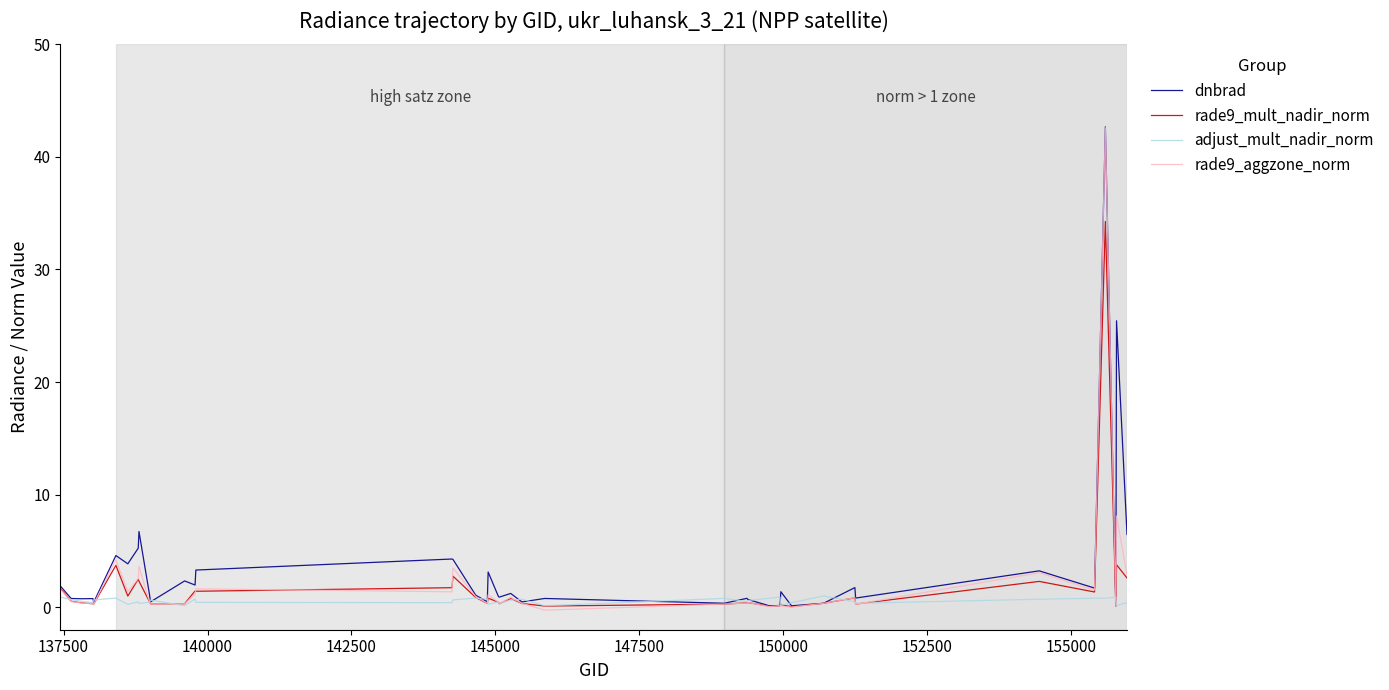

What are all the series names shown in the legend?

dnbrad, rade9_mult_nadir_norm, adjust_mult_nadir_norm, rade9_aggzone_norm